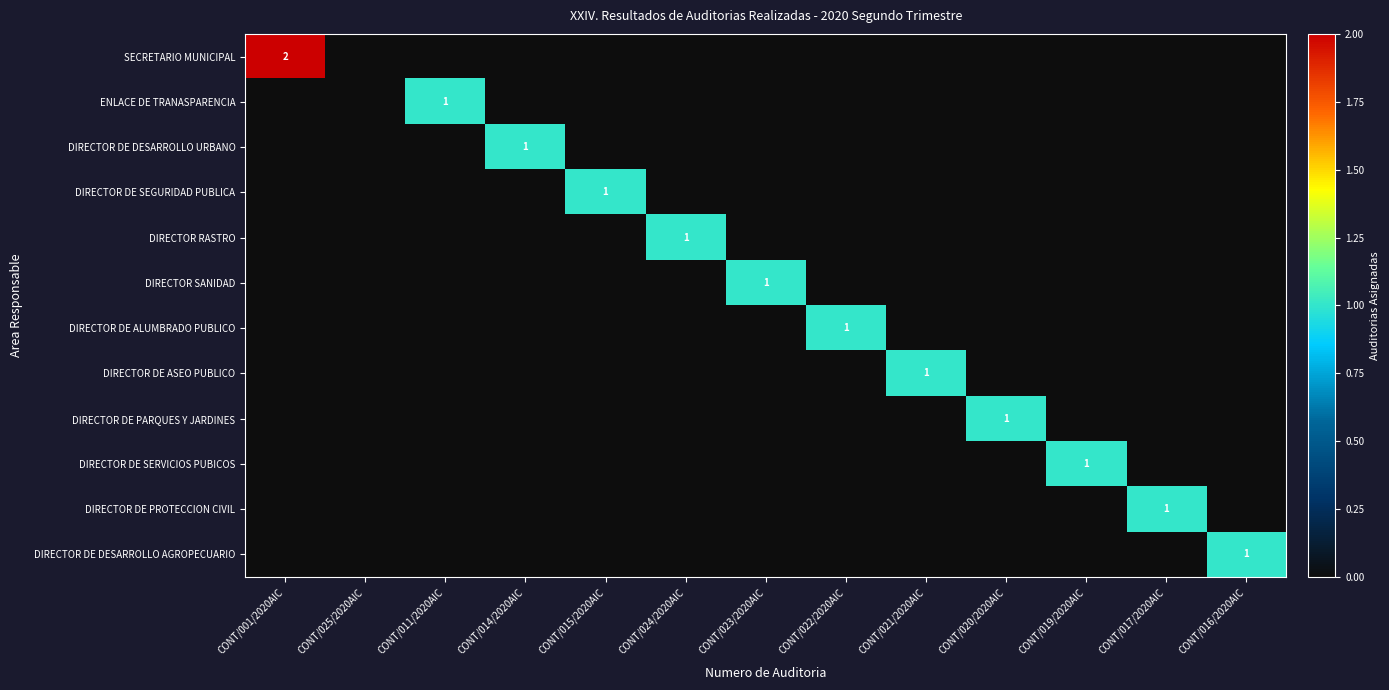

Which series has the widest spread of values?

SECRETARIO MUNICIPAL